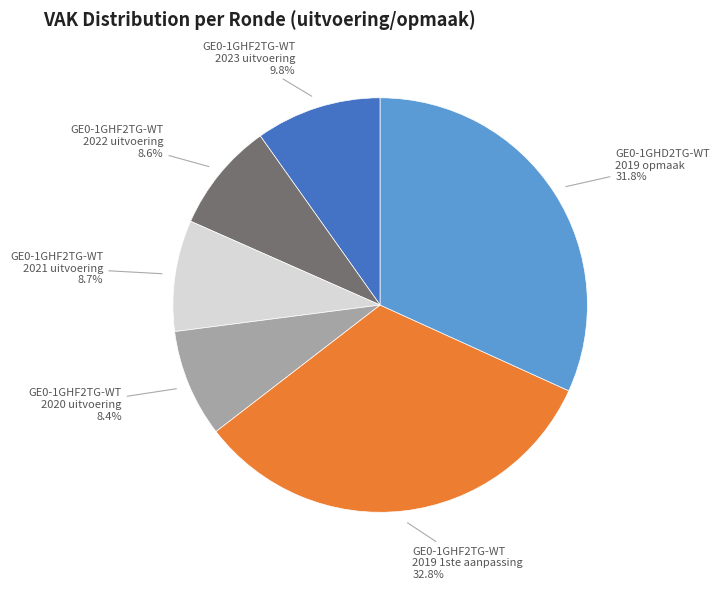

To the nearest percent, what is the difference between the largest and smallest slice percentages?

24%